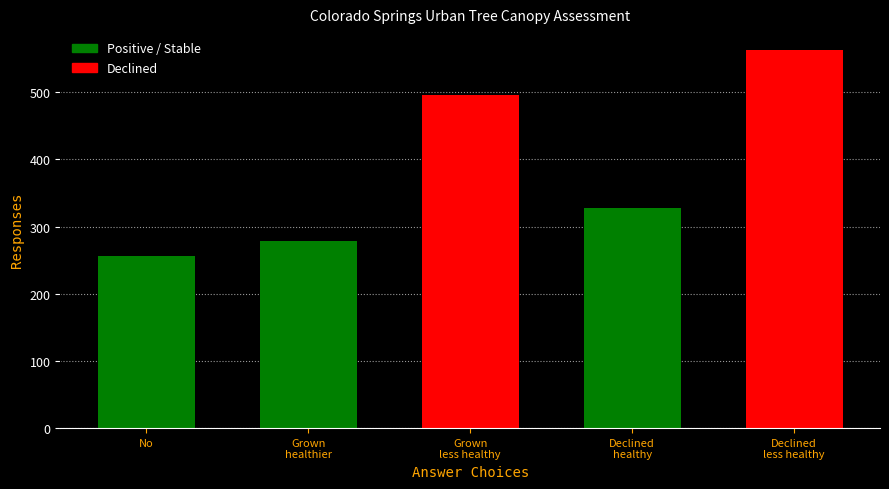

What is the difference between the second highest and minimum values?

239